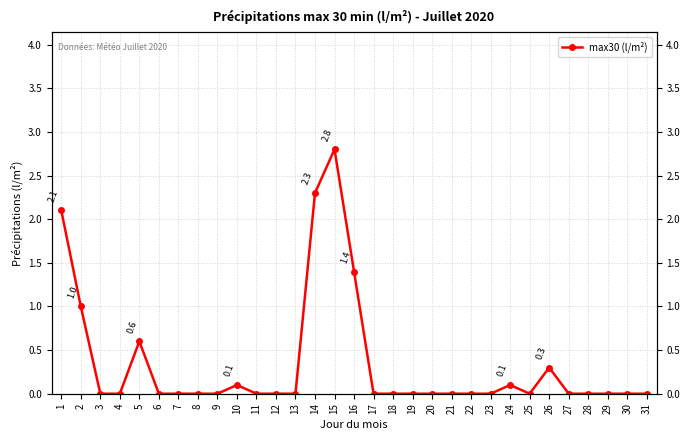

Reading left to right, what are all the values shown in this chart?

2.1	1.0	0.0	0.0	0.6	0.0	0.0	0.0	0.0	0.1	0.0	0.0	0.0	2.3	2.8	1.4	0.0	0.0	0.0	0.0	0.0	0.0	0.0	0.1	0.0	0.3	0.0	0.0	0.0	0.0	0.0